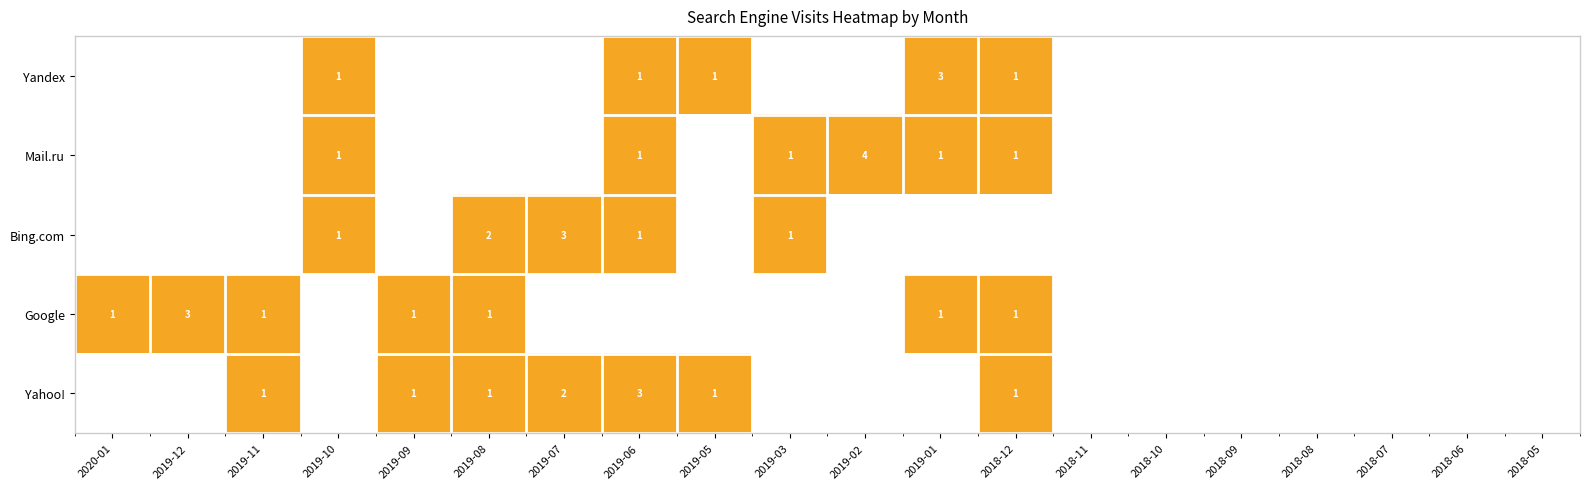

Which category has the highest value across all series?

2019-02